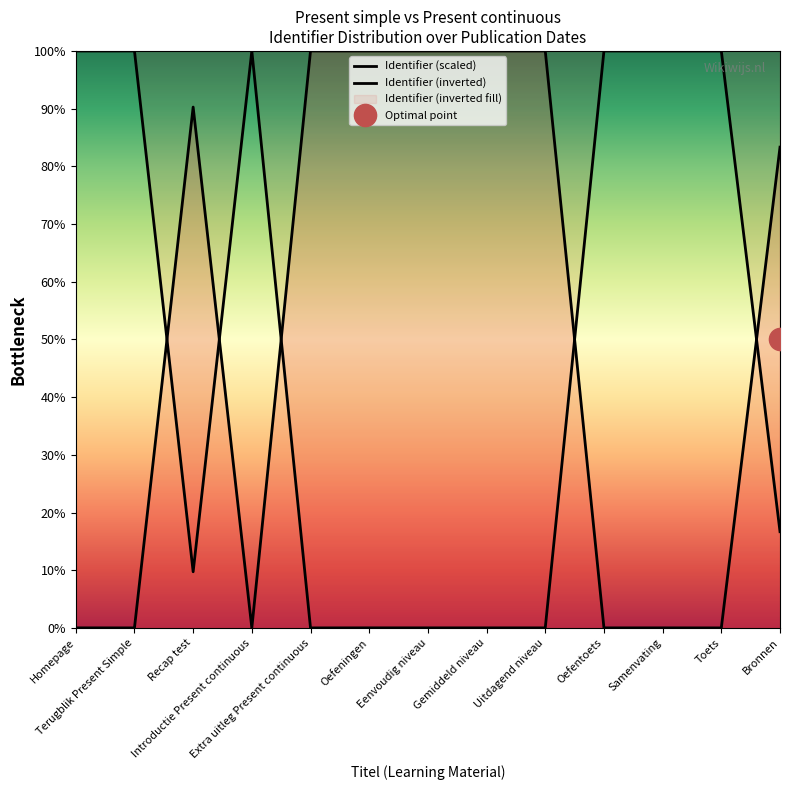

Between which two adjacent categories do Identifier (inverted) and Identifier (scaled) first intersect?

Terugblik Present Simple and Recap test